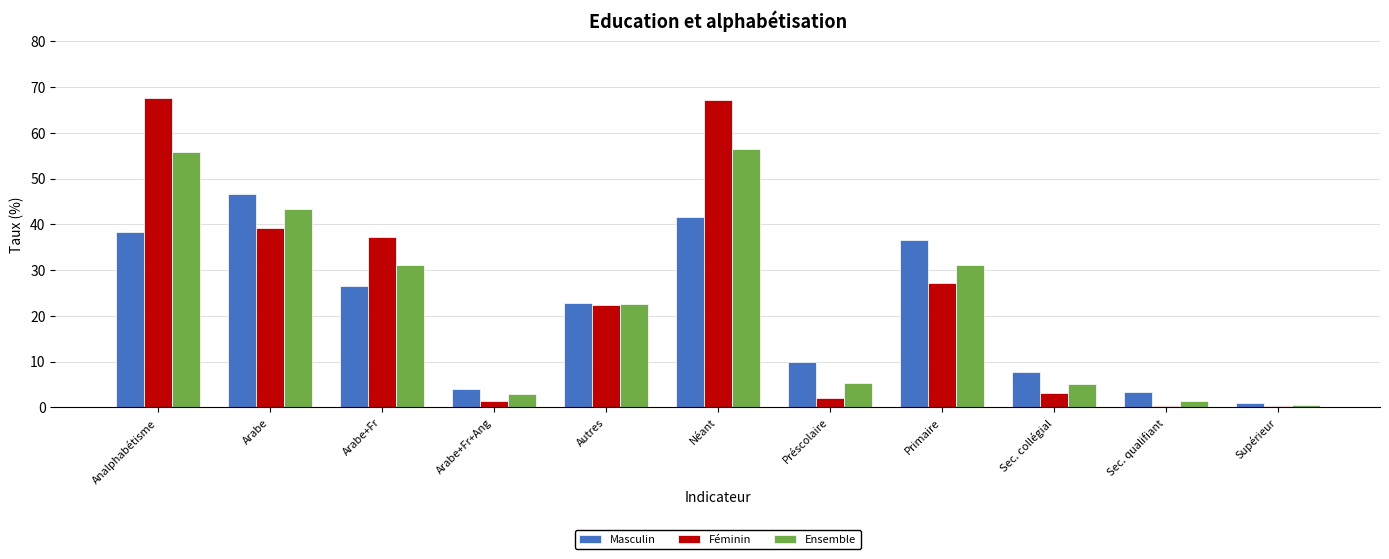

What are all the series names shown in the legend?

Masculin, Féminin, Ensemble